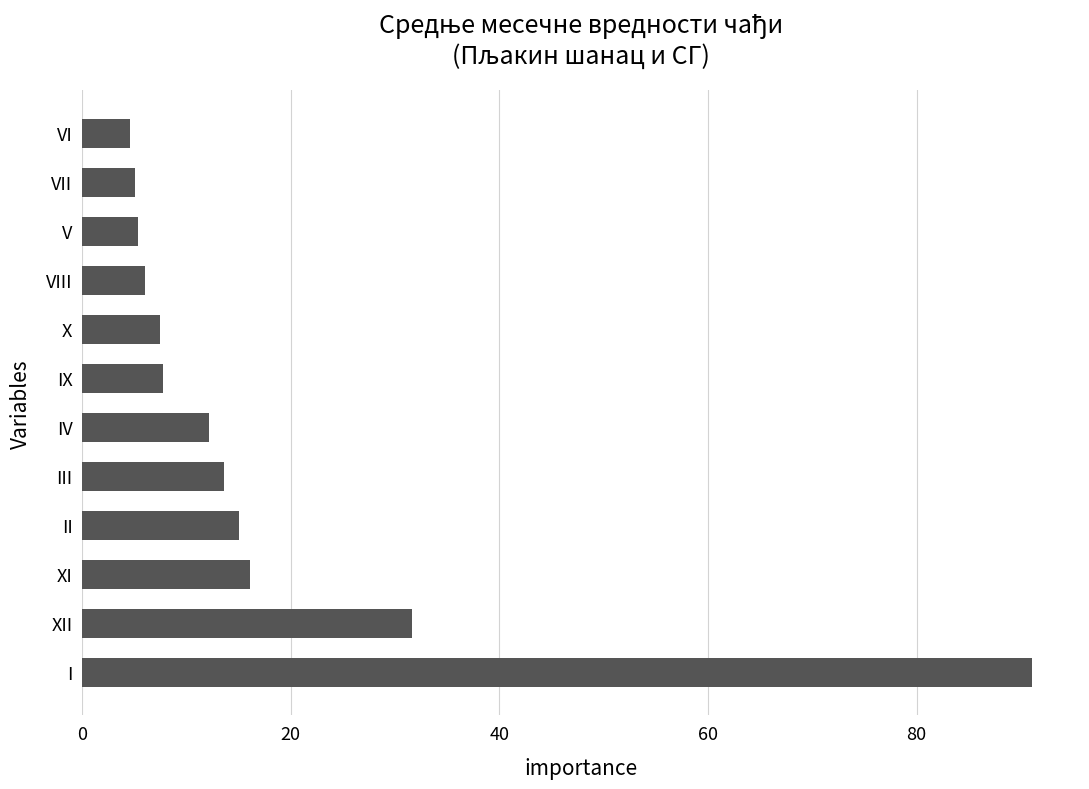

Which has a higher value, VI or I?

I